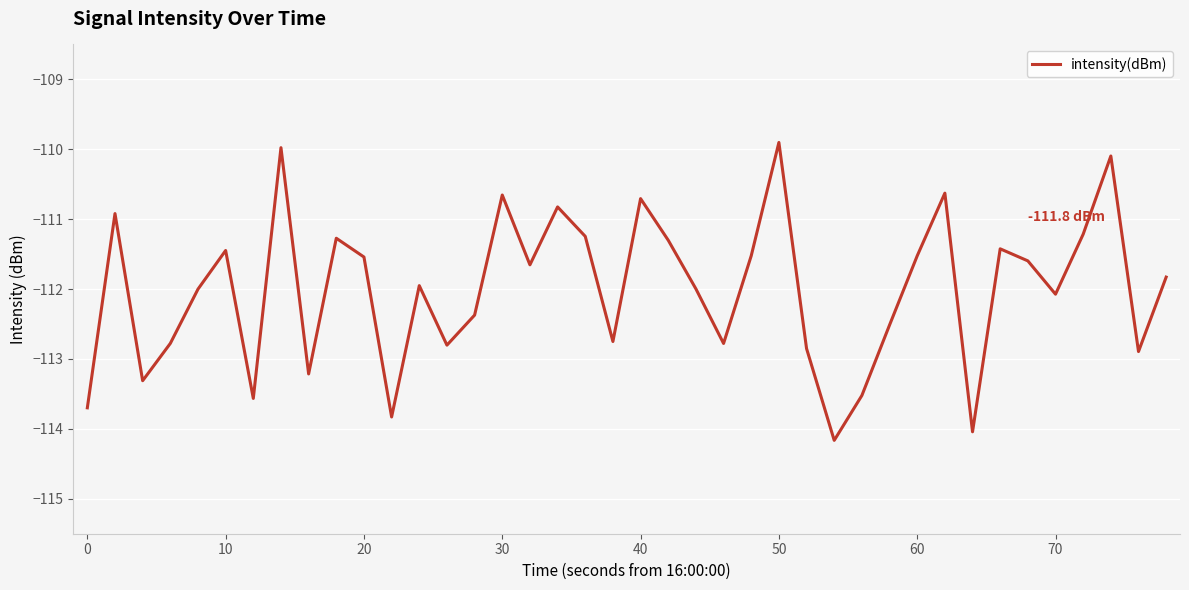

How many categories are shown in the chart?

40